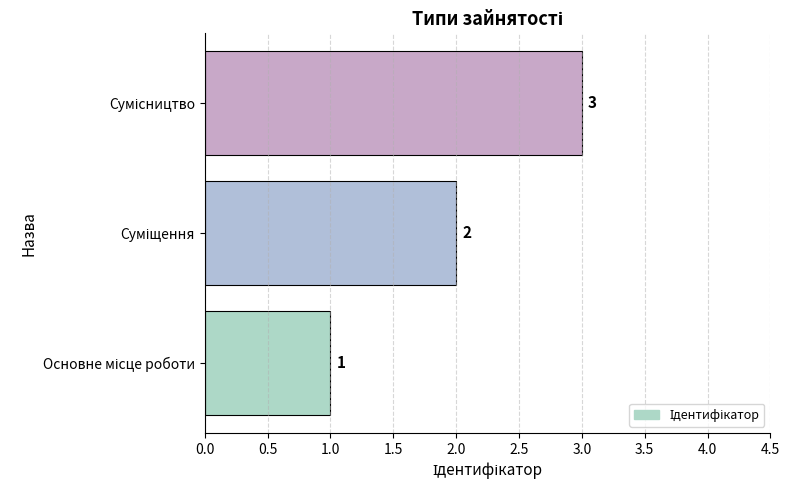

Count the values in the range 1 to 3.

3